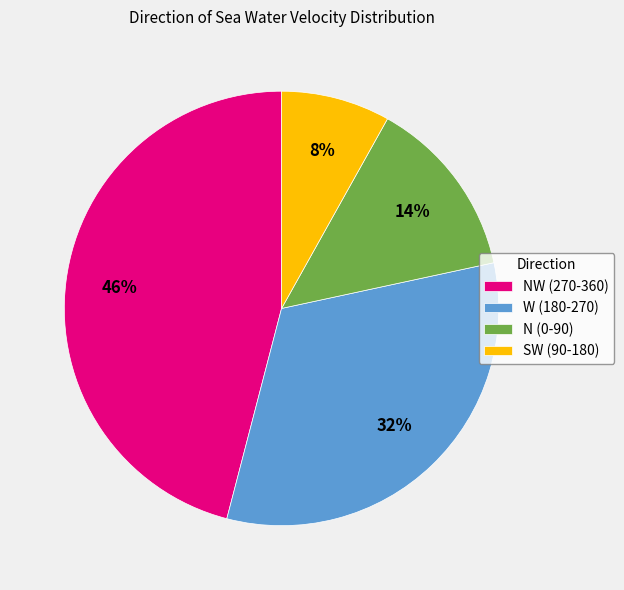

Which has a higher value, W (180-270) or N (0-90)?

W (180-270)